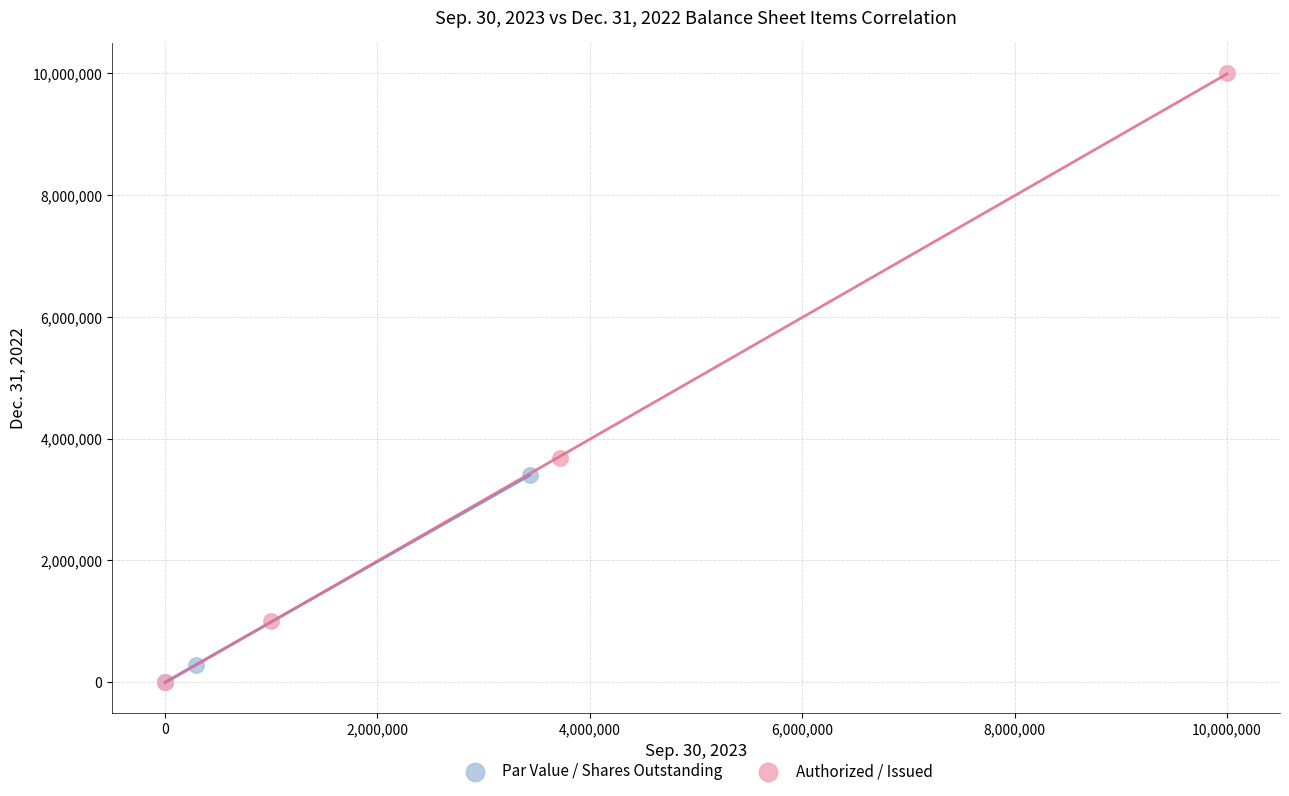

Which series has the widest spread of Y values?

Authorized / Issued